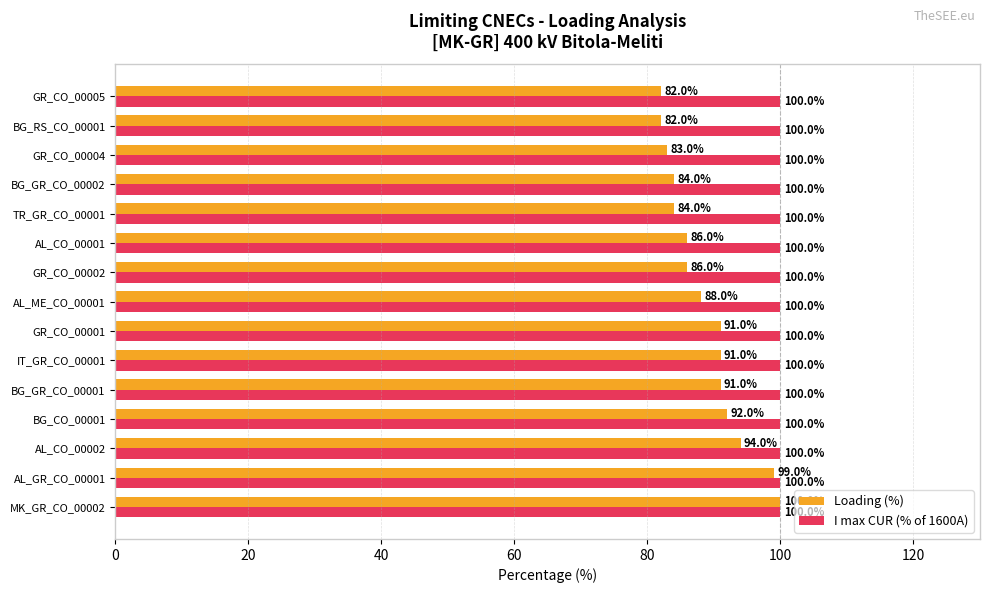

What is the total value across all series at BG_GR_CO_00002?

184